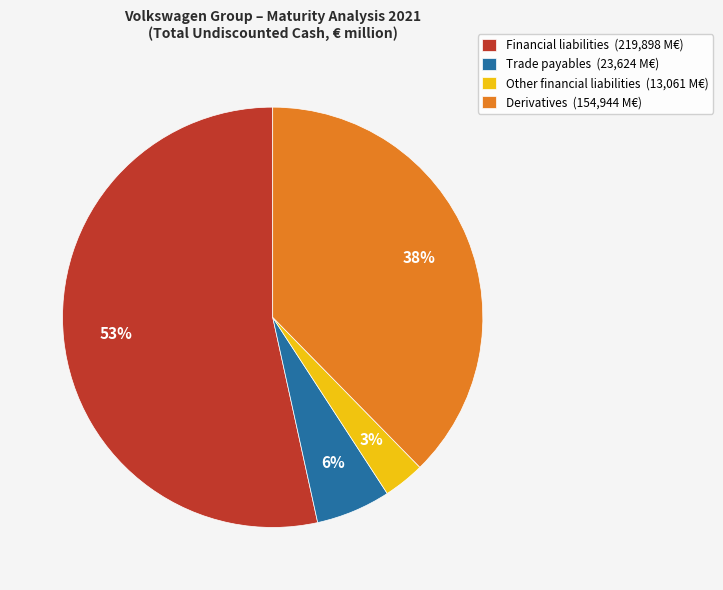

Which has a higher value, Other financial liabilities (13,061 M€) or Trade payables (23,624 M€)?

Trade payables (23,624 M€)